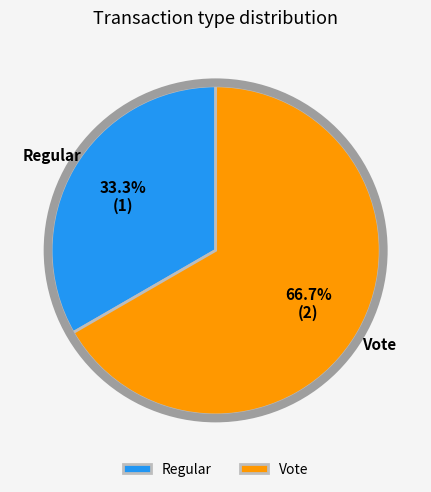

Which slice is the largest?

Vote